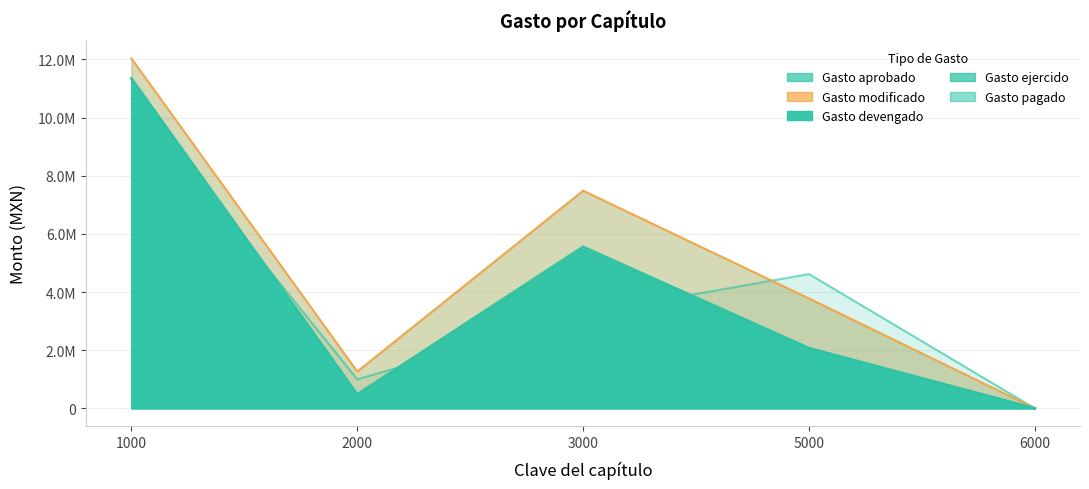

What is the difference between the highest and lowest values at 5000?

2548698.9